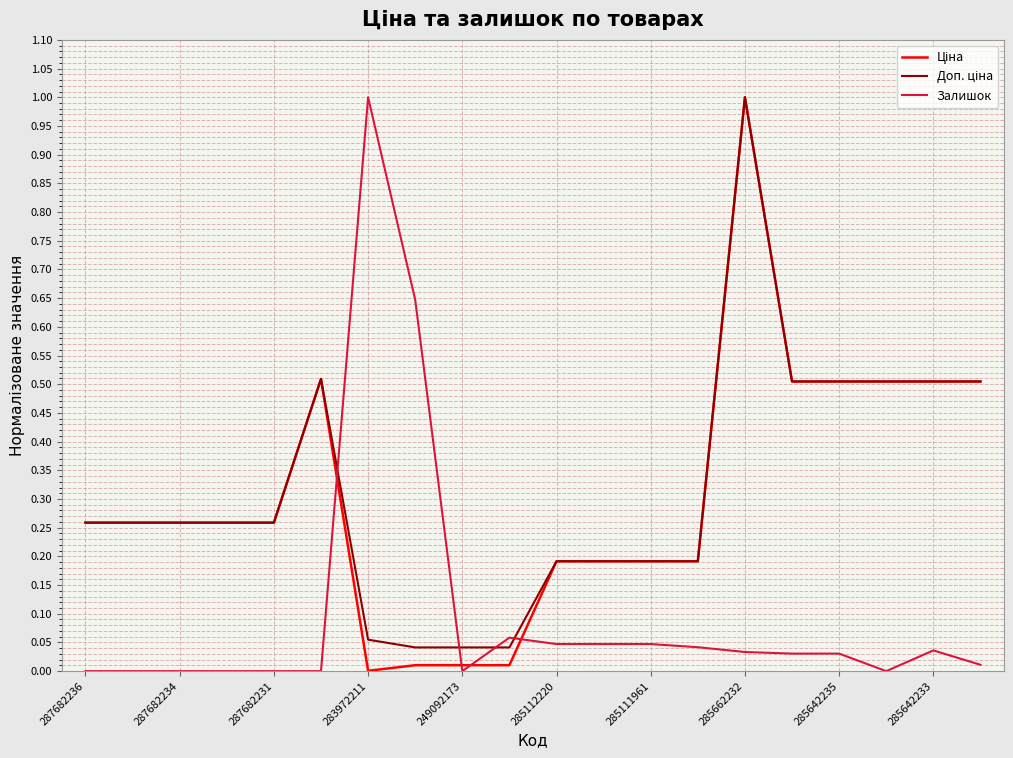

What is the greatest value displayed?

1.0